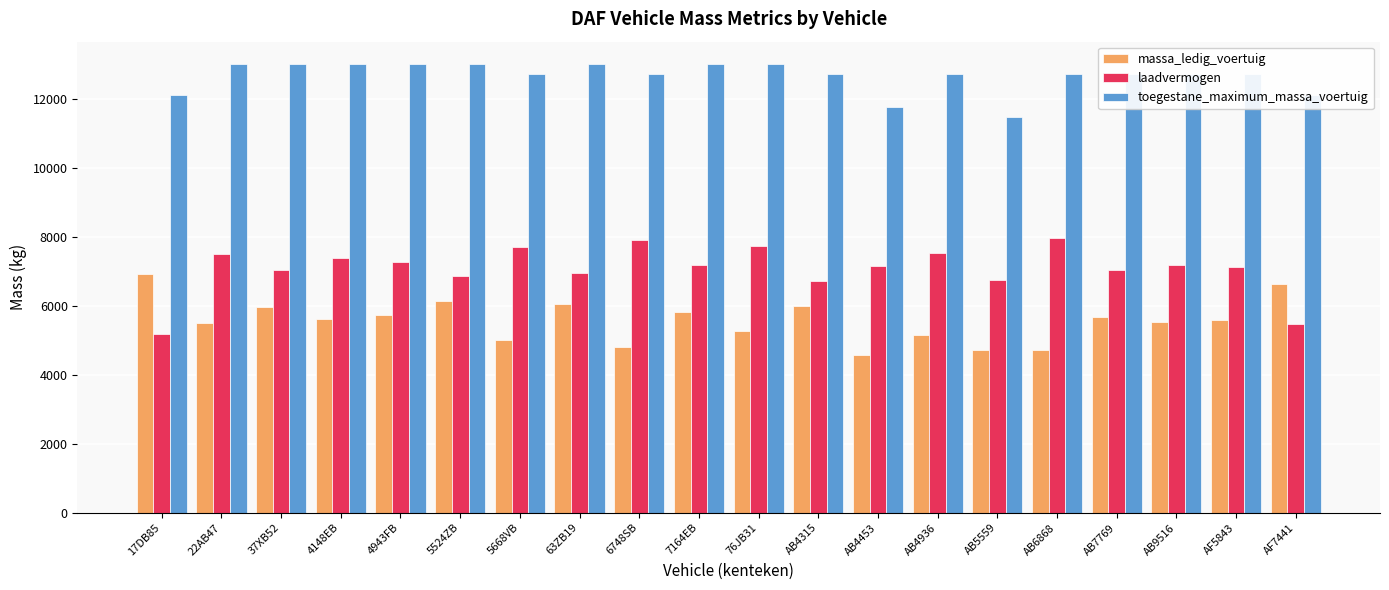

Between AB4453 and AB6868, which series saw the biggest shift?

toegestane_maximum_massa_voertuig